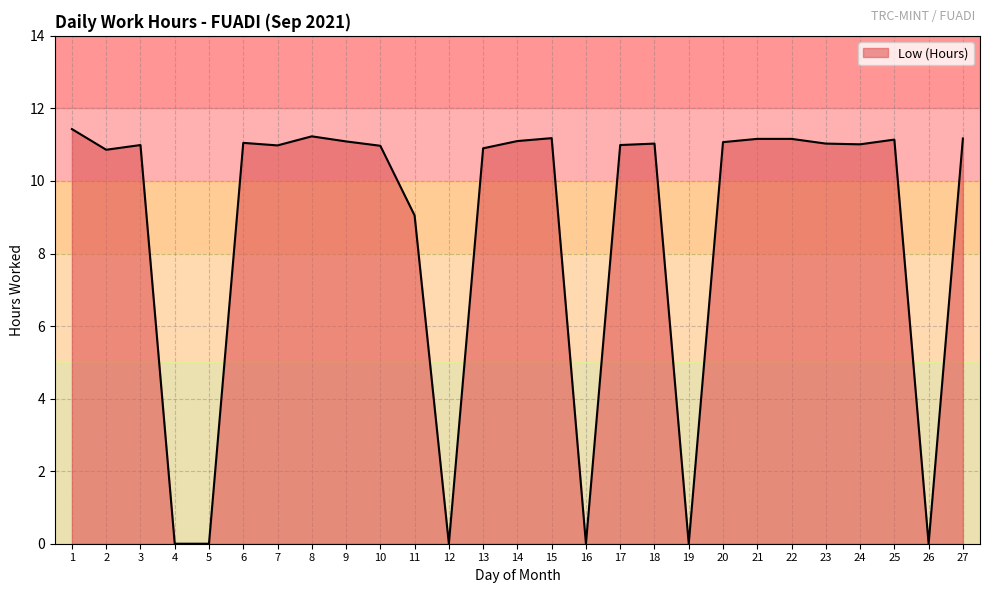

What value does the data have at 17?

11.0